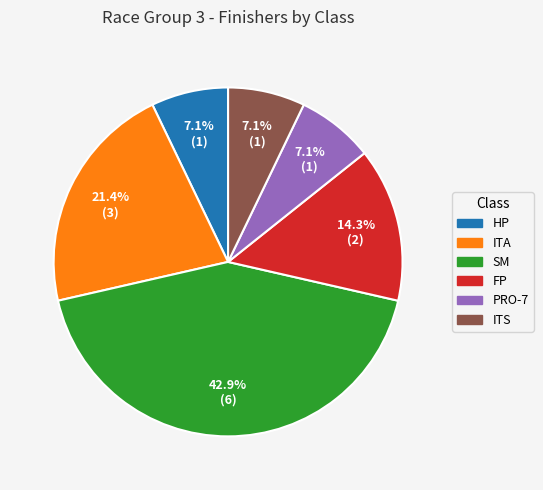

To the nearest percent, what percentage of the pie is SM?

43%